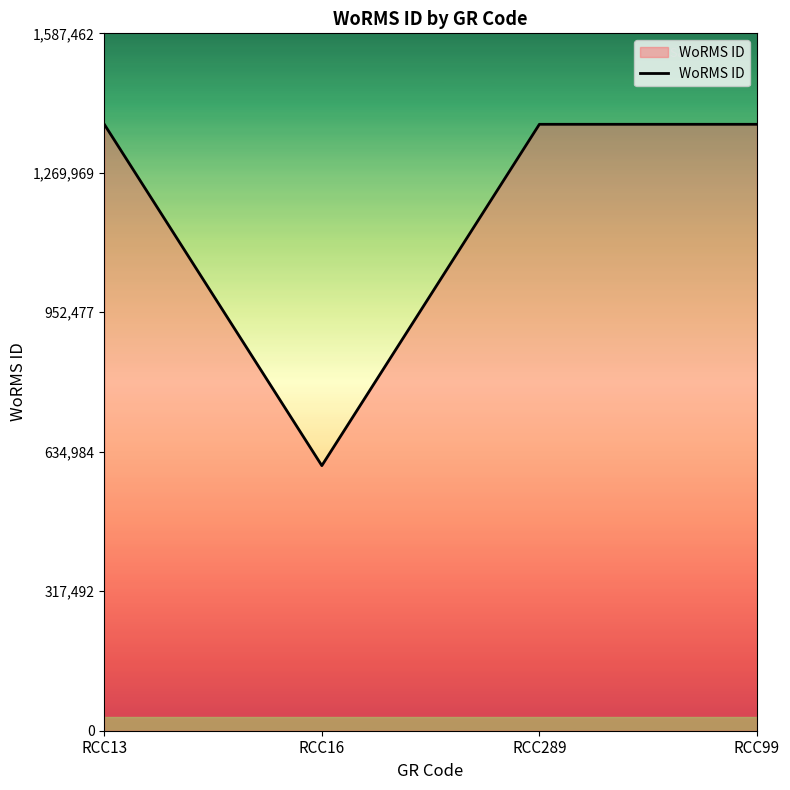

True or false: there are more than 1 points higher than both neighbors.

False